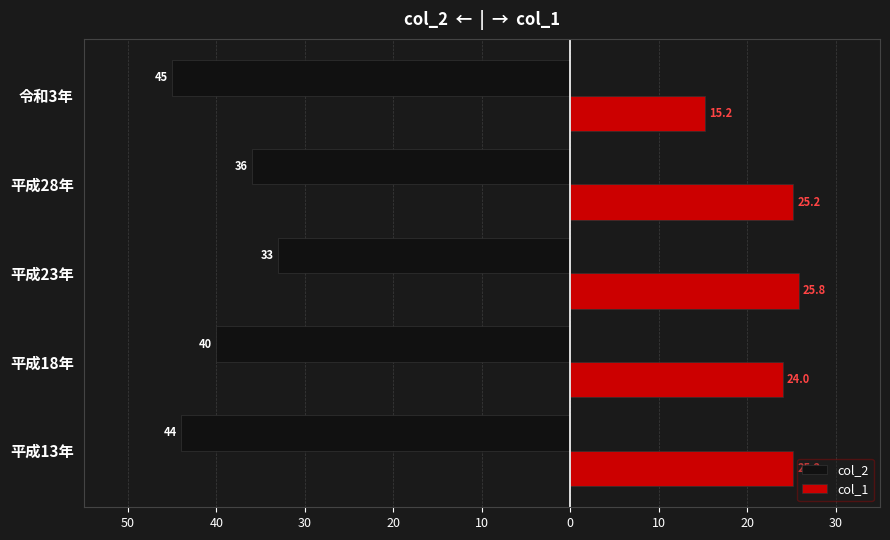

What is the difference between the second highest and second lowest values in the col_2 series?

8.0